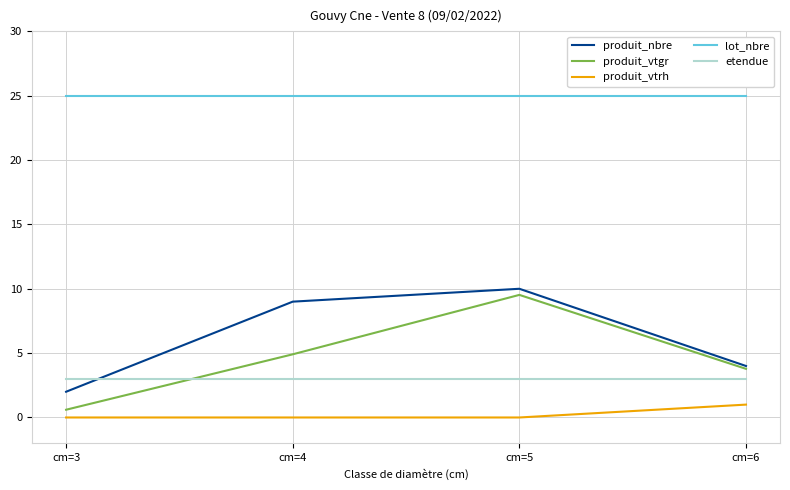

True or false: etendue and produit_vtrh cross at least once.

False